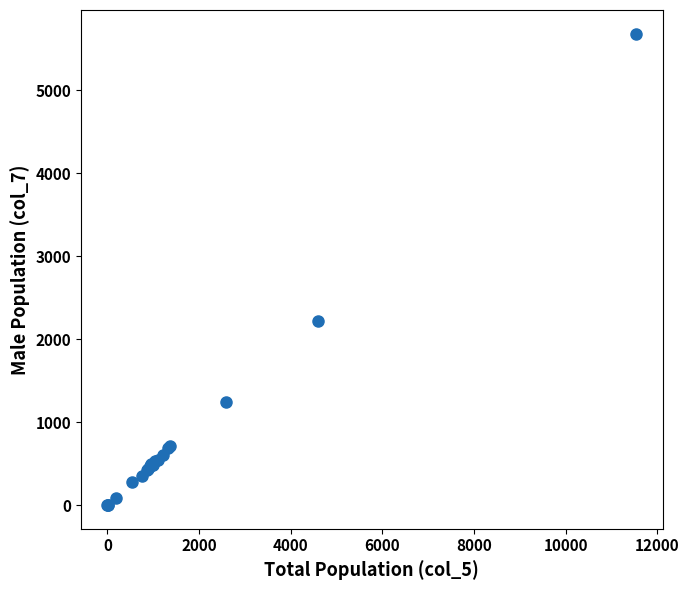

What Y value in the scatter plot is closest to 2842?

2225